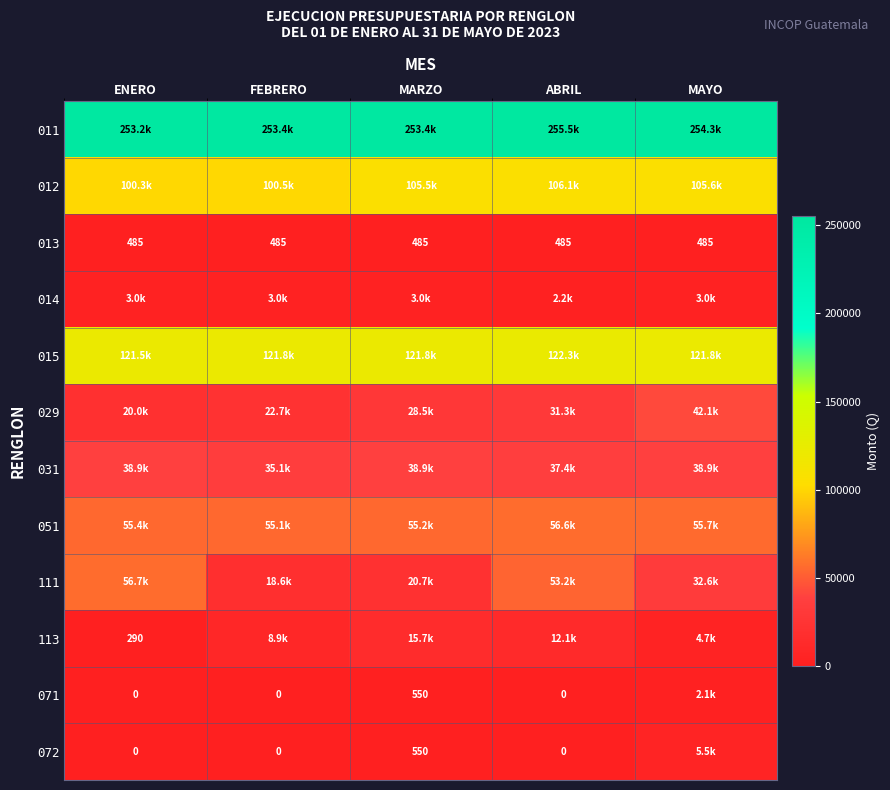

At how many categories does at least one series exceed 105160?

5